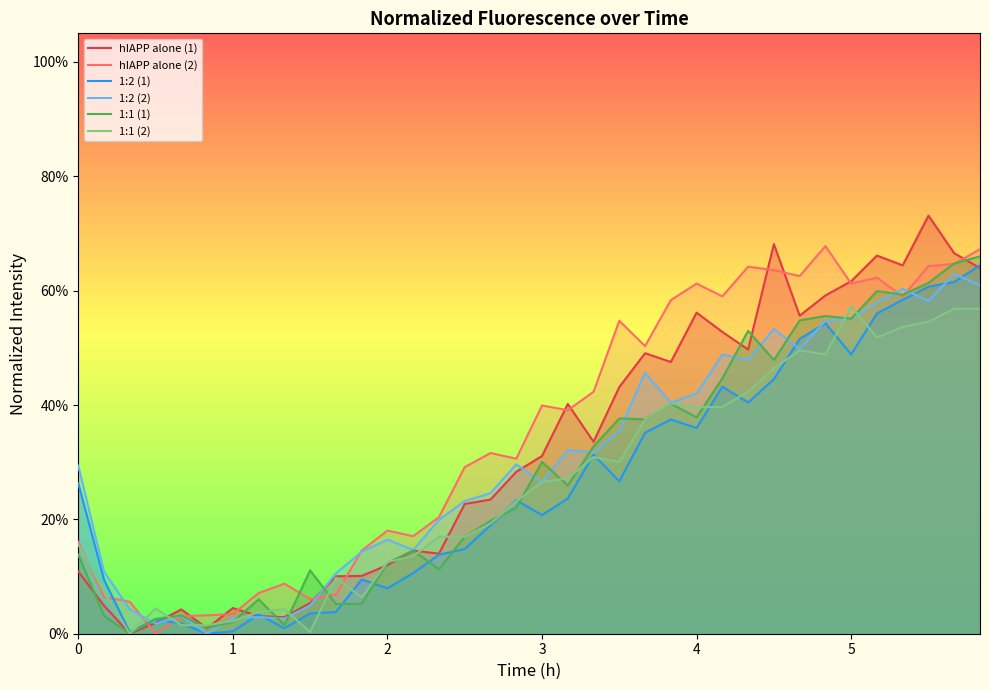

At how many categories does at least one series exceed 0?

36